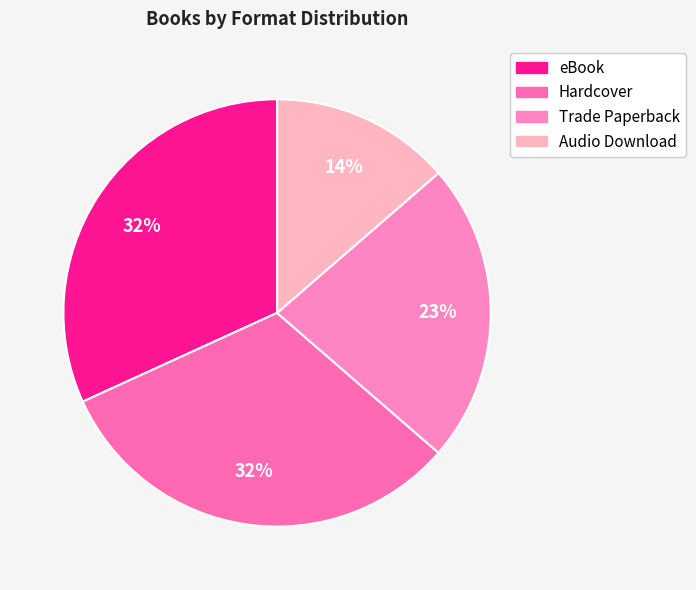

Which slice is the smallest?

Audio Download